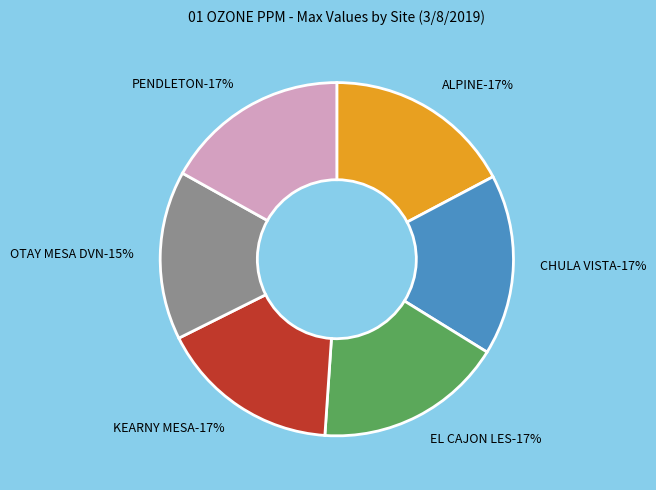

Is ALPINE the majority of the pie?

No